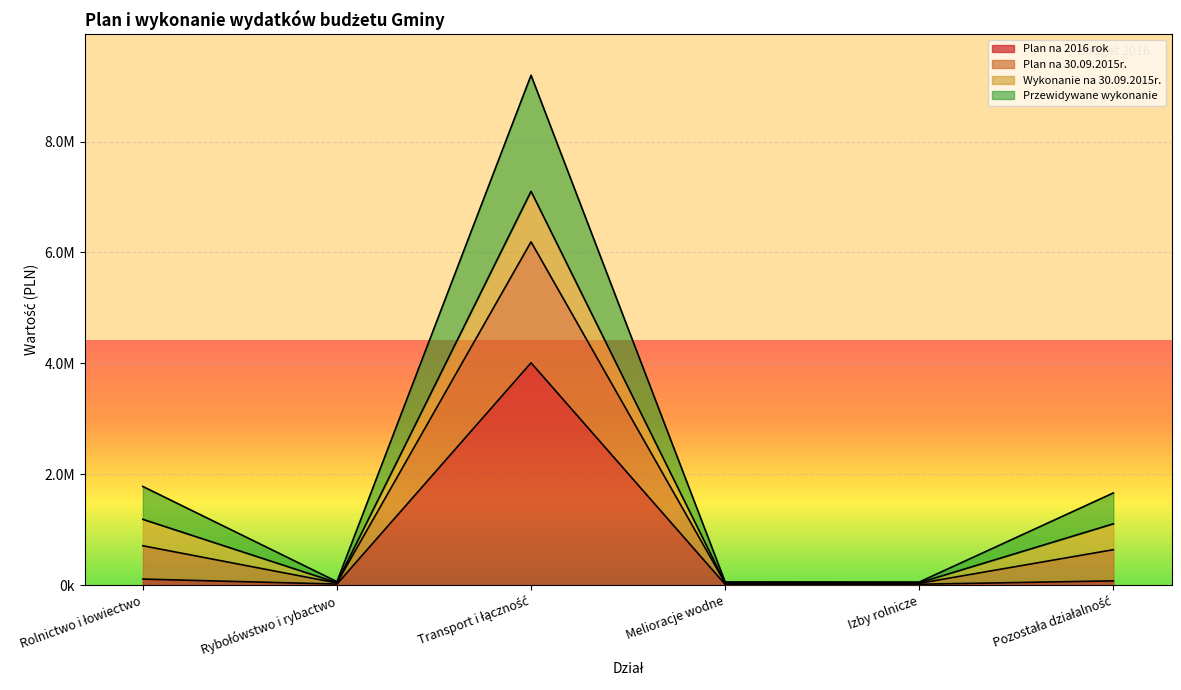

At which label is Przewidywane wykonanie closest to 3570162?

Rolnictwo i łowiectwo